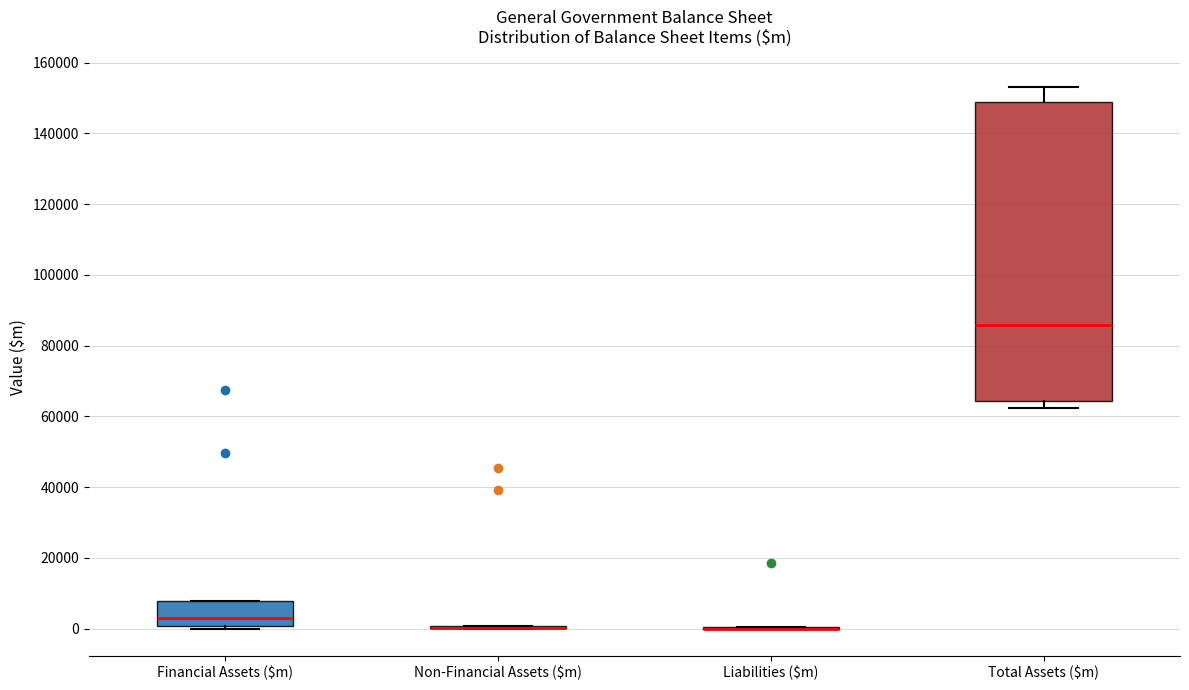

Comparing the boxes themselves (not the whiskers), which one is the tallest?

Total Assets ($m)